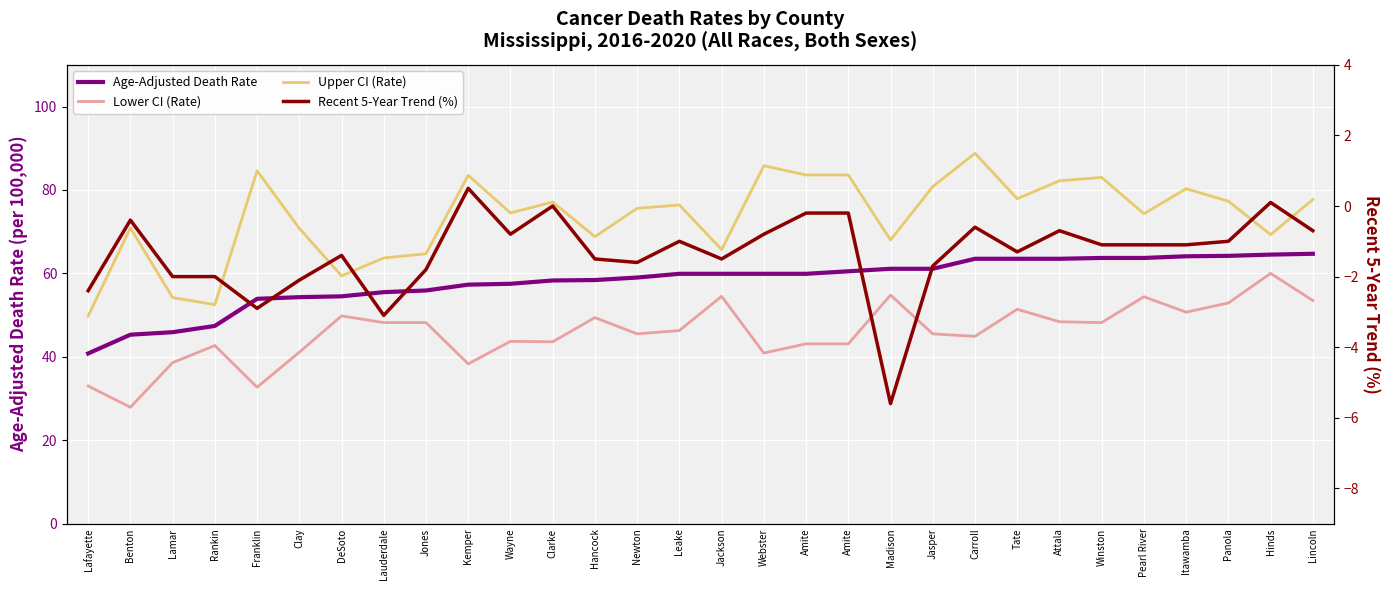

True or false: Lower CI (Rate) and Age-Adjusted Death Rate intersect in this chart.

False